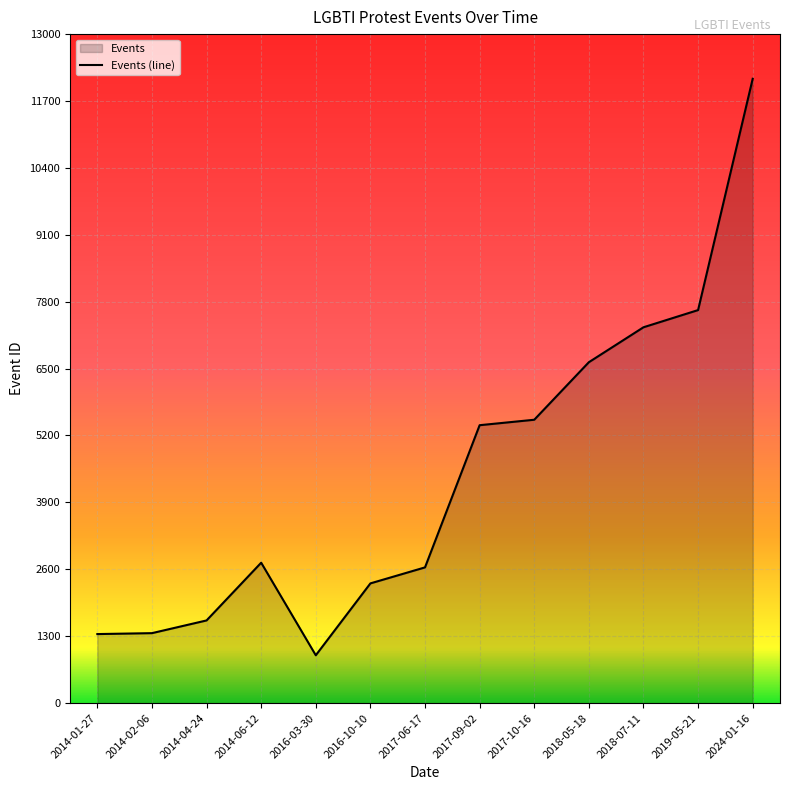

What is the sum of the values at 2014-04-24 and 2016-03-30?

2535